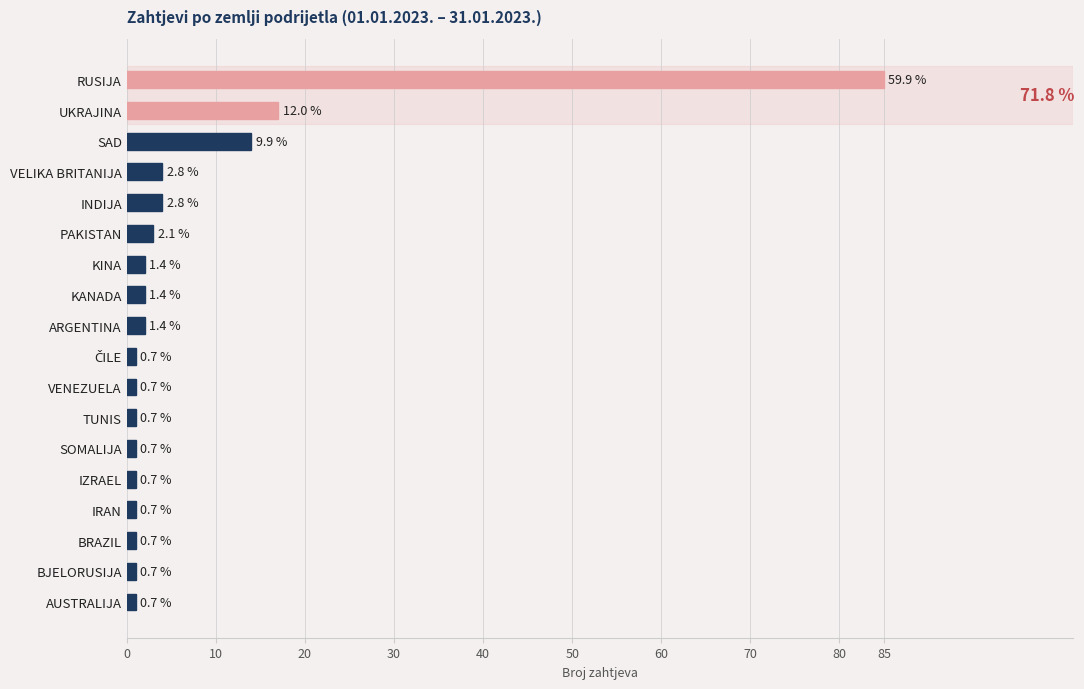

What is the difference between the maximum and minimum values?

84